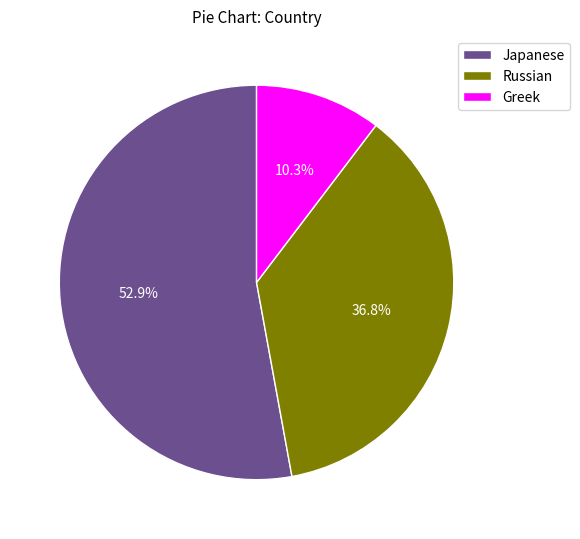

How many slices are in this pie chart?

3